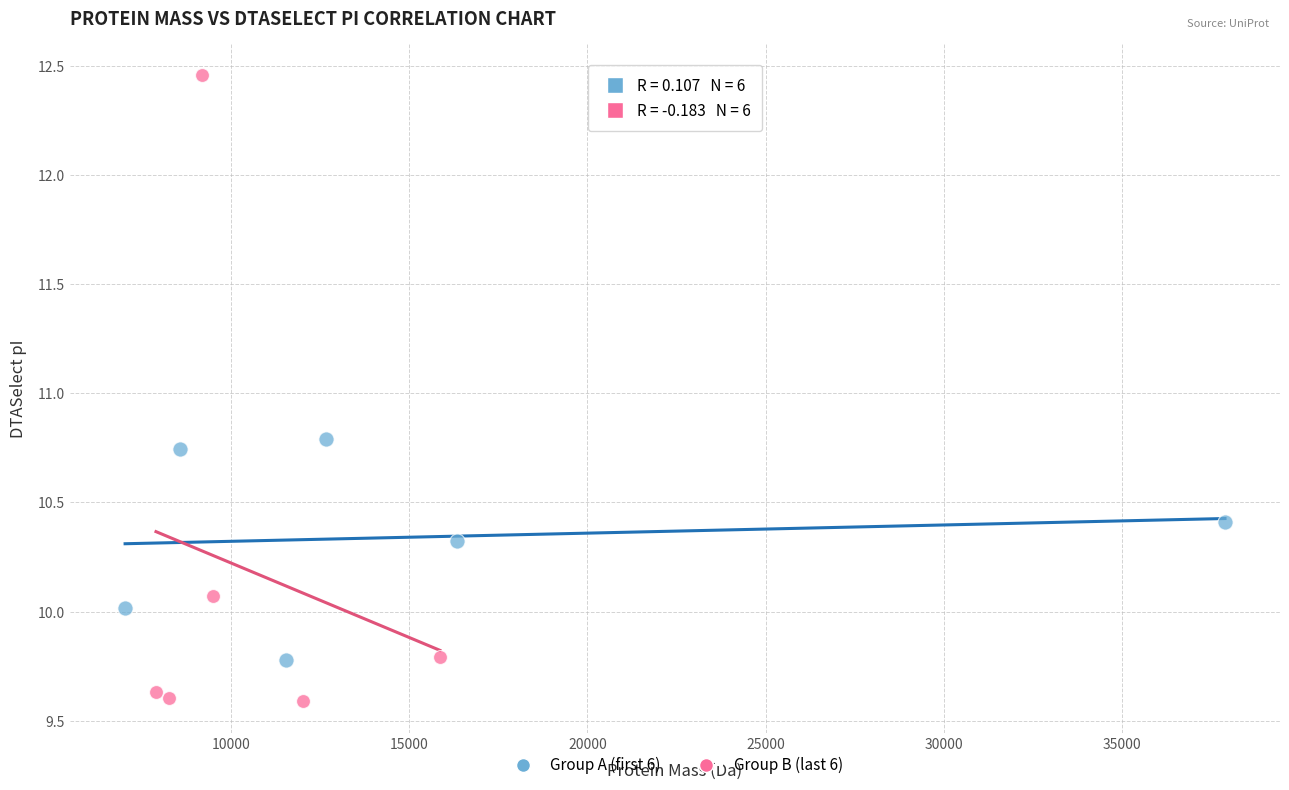

Which series reaches the minimum Y coordinate?

Group B (last 6)